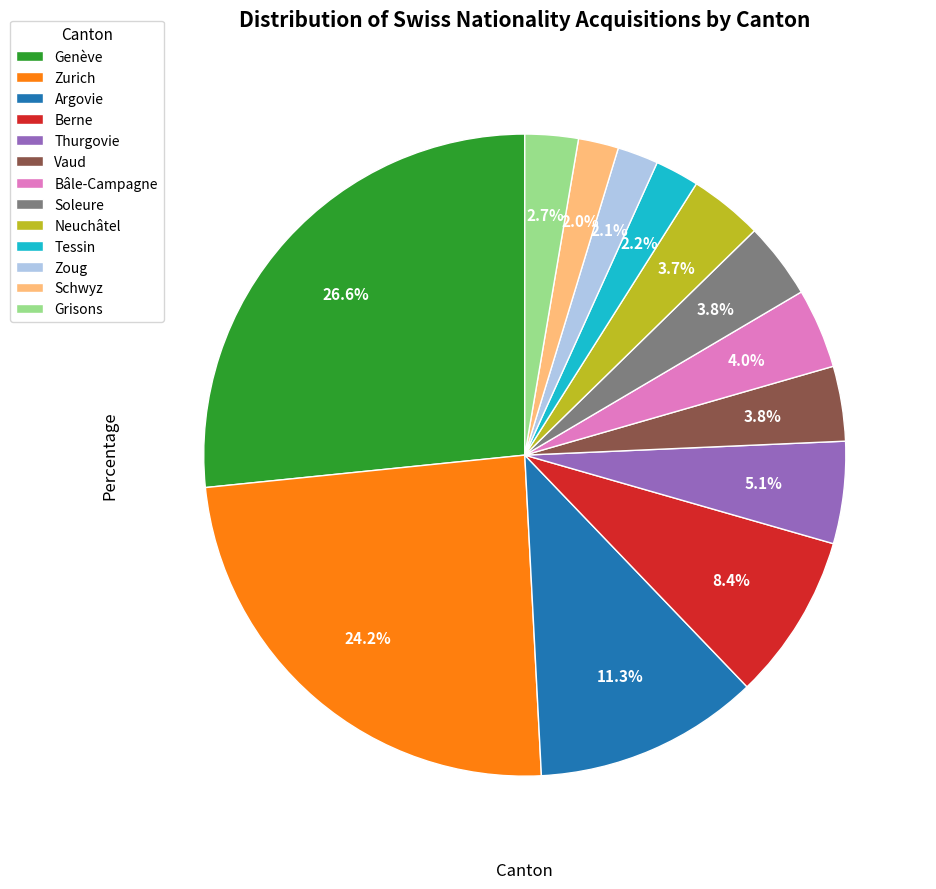

True or false: Tessin accounts for 14% of the total.

False